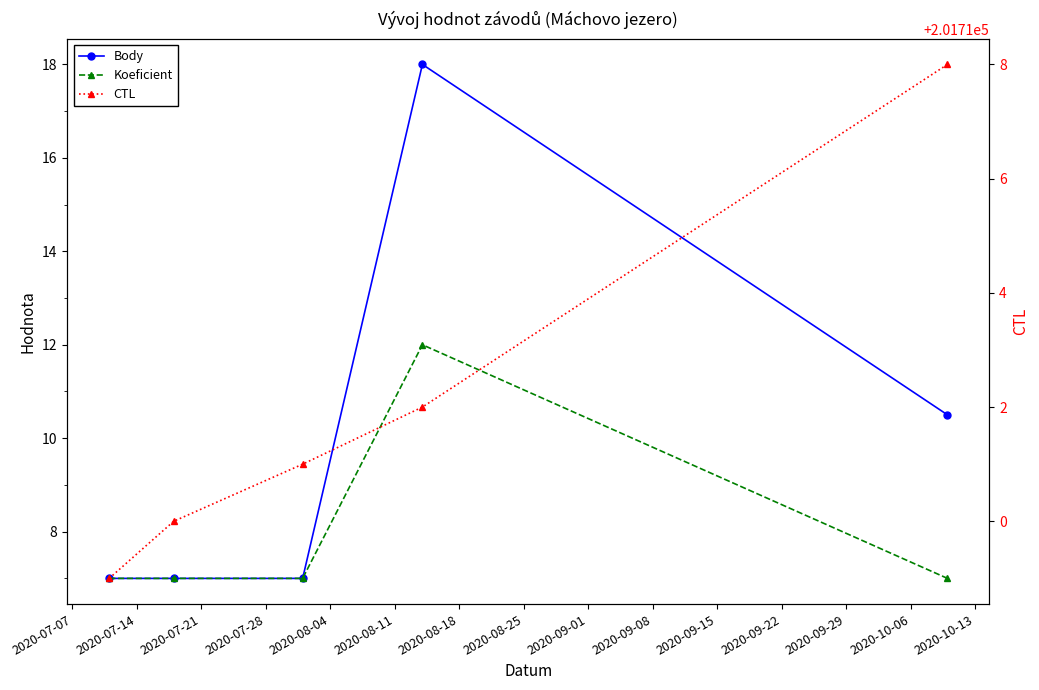

True or false: CTL and Body cross at least once.

False